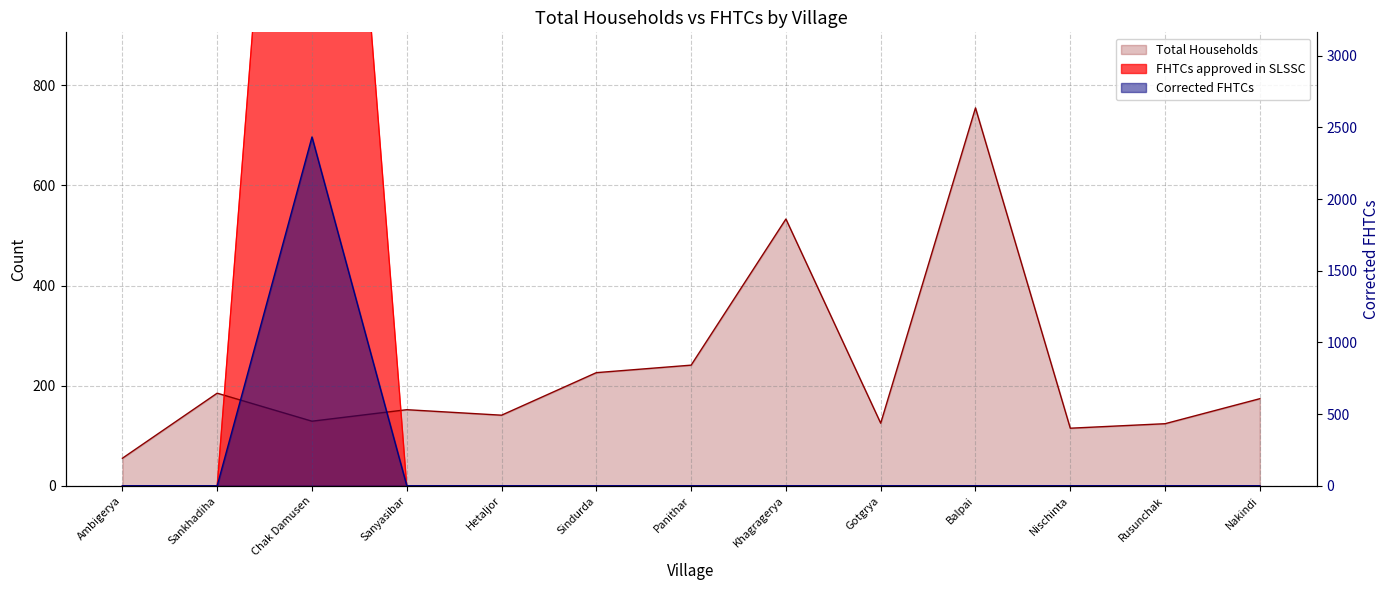

Which series has the largest range (max minus min)?

FHTCs approved in SLSSC